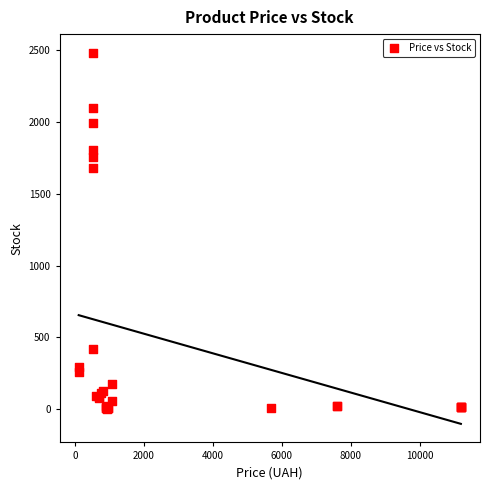

What Y value in the scatter plot is closest to 1242?

1677